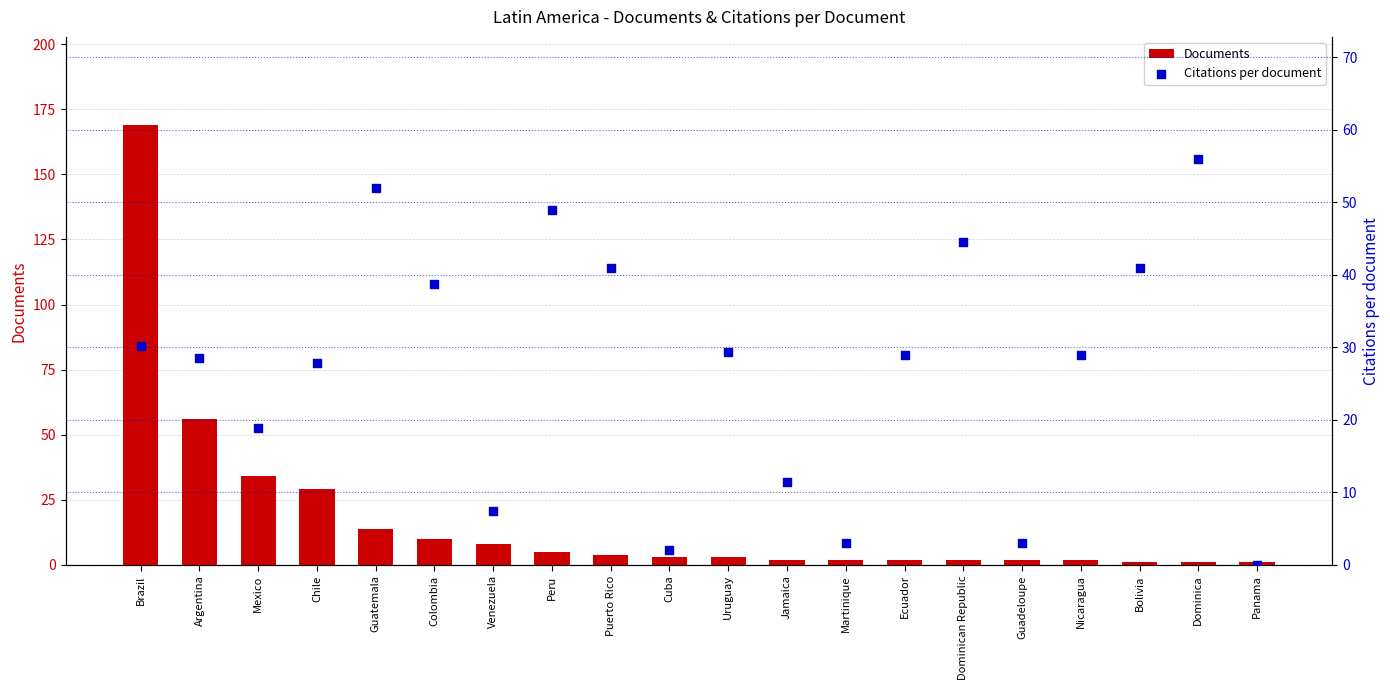

Is the value of Citations per document at Chile greater than the value of Documents at Jamaica?

Yes